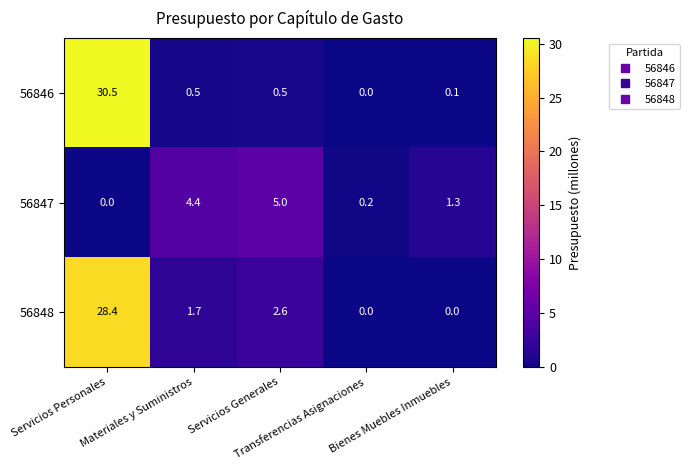

Which series has the largest total across all categories?

56848